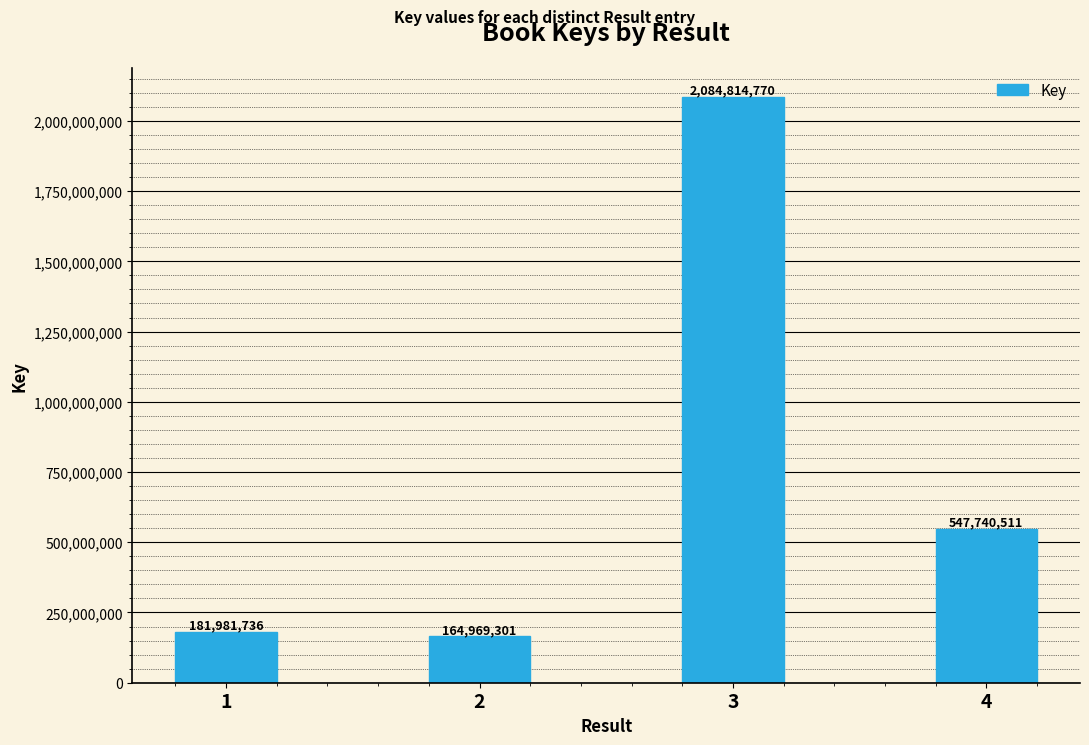

Approximately how many times larger is the value at 4 compared to 1?

3.0